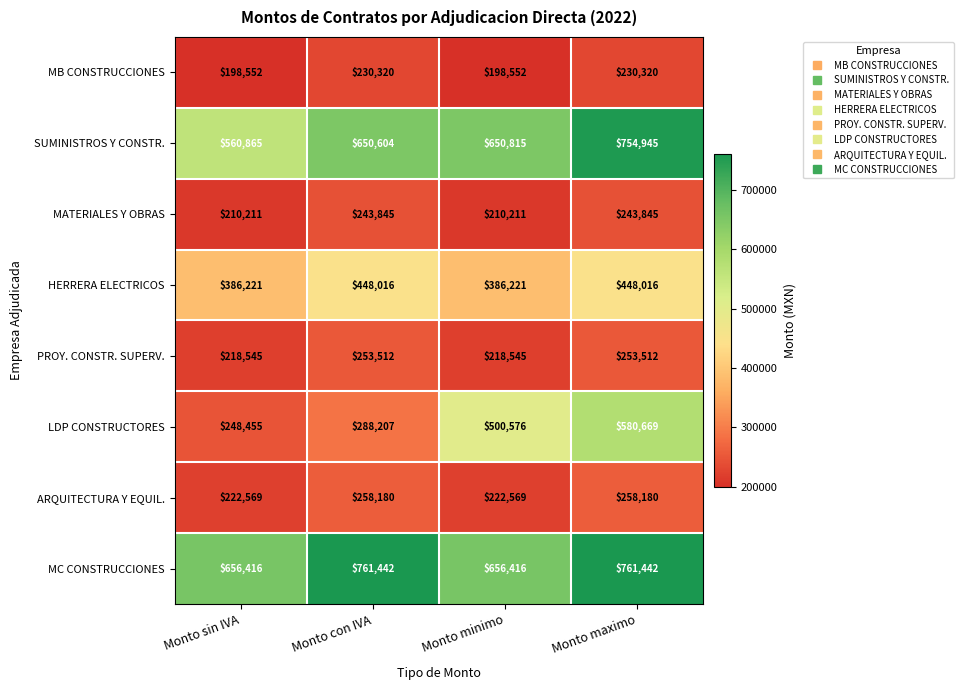

What is the total value across all series at Monto maximo?

3530929